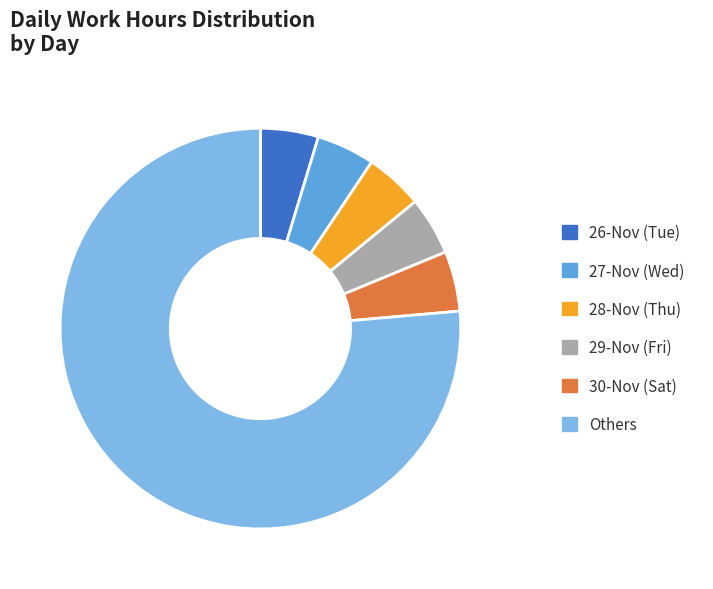

Which slice represents more than half of the pie?

Others